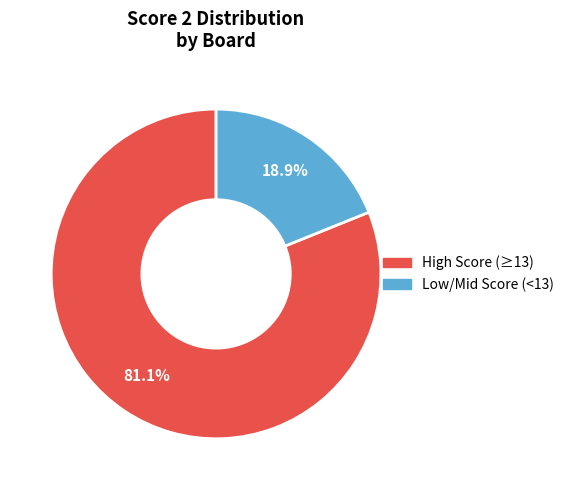

Does any single category account for the majority?

Yes